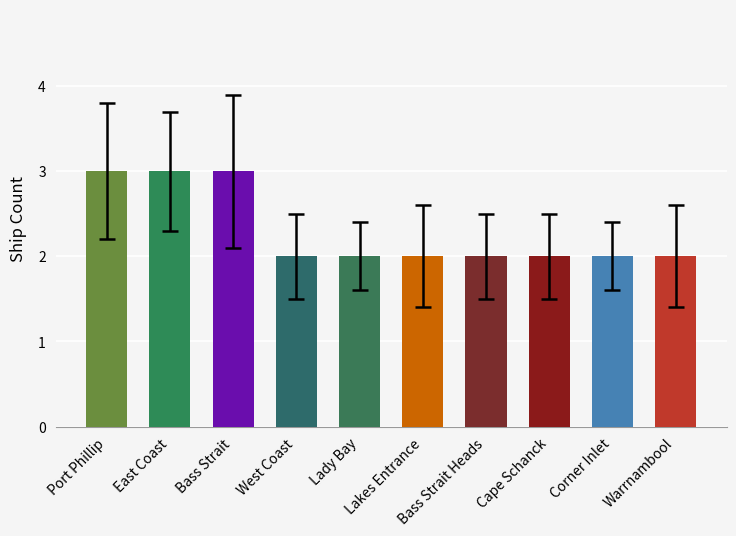

What is the minimum value shown in the chart?

2